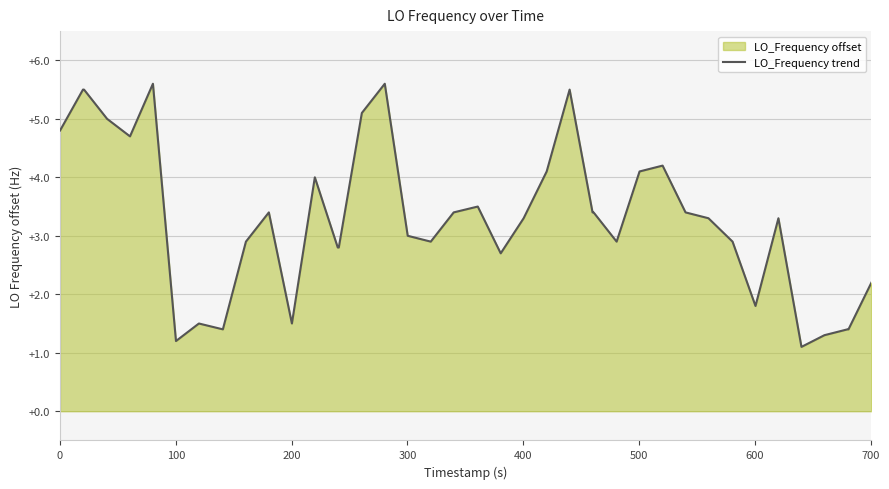

What is the minimum value shown in the chart?

1.1